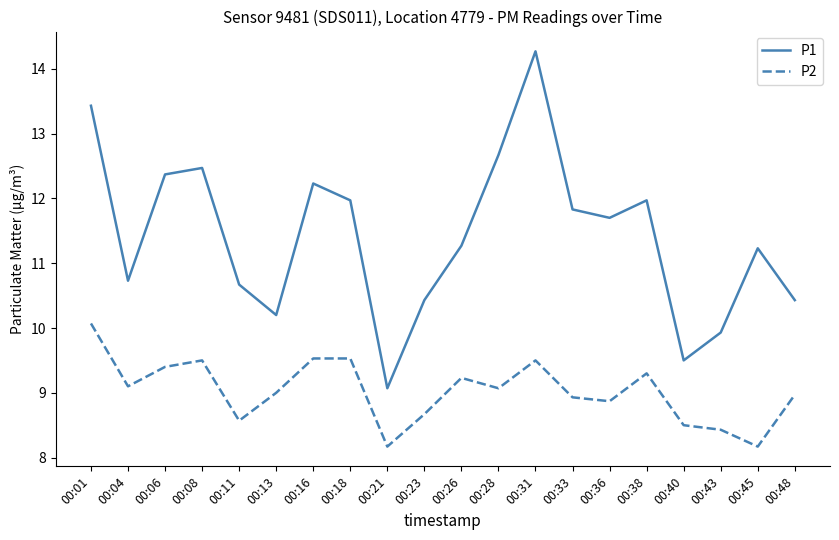

Reading right to left, list all the values displayed in this chart.

P1: 00:48=10.4	00:45=11.2	00:43=9.9	00:40=9.5	00:38=12.0	00:36=11.7	00:33=11.8	00:31=14.3	00:28=12.7	00:26=11.3	00:23=10.4	00:21=9.1	00:18=12.0	00:16=12.2	00:13=10.2	00:11=10.7	00:08=12.5	00:06=12.4	00:04=10.7	00:01=13.4
P2: 00:48=9.0	00:45=8.2	00:43=8.4	00:40=8.5	00:38=9.3	00:36=8.9	00:33=8.9	00:31=9.5	00:28=9.1	00:26=9.2	00:23=8.7	00:21=8.2	00:18=9.5	00:16=9.5	00:13=9.0	00:11=8.6	00:08=9.5	00:06=9.4	00:04=9.1	00:01=10.1